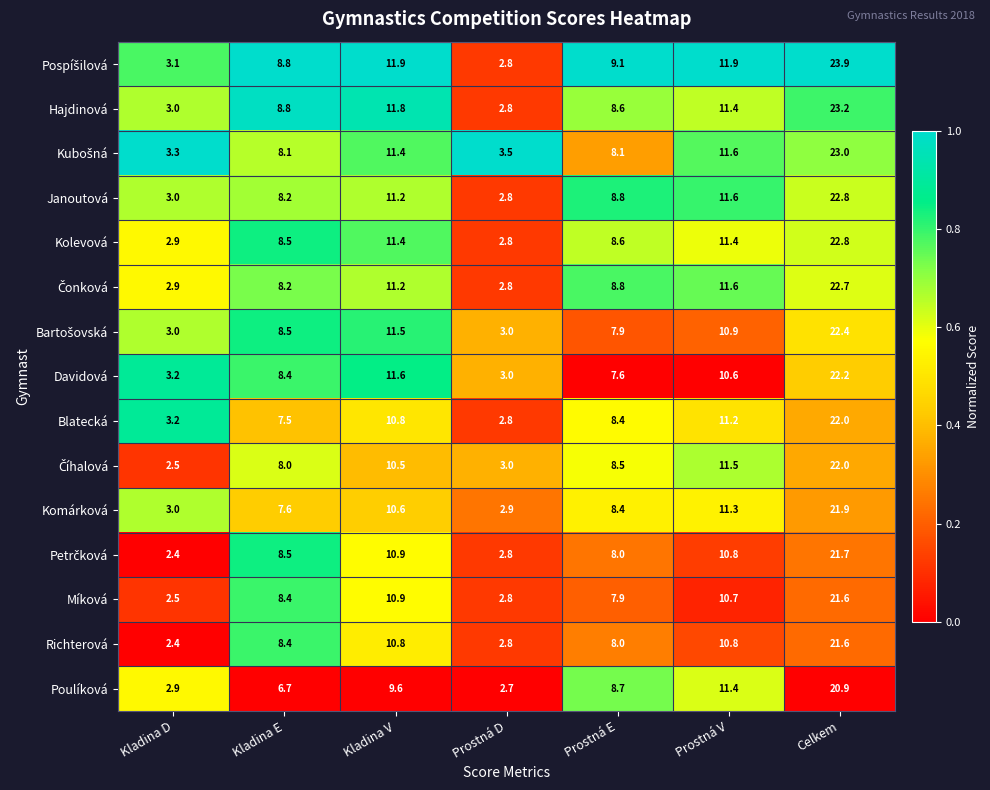

Where is Davidová nearest to the value 12?

Kladina V